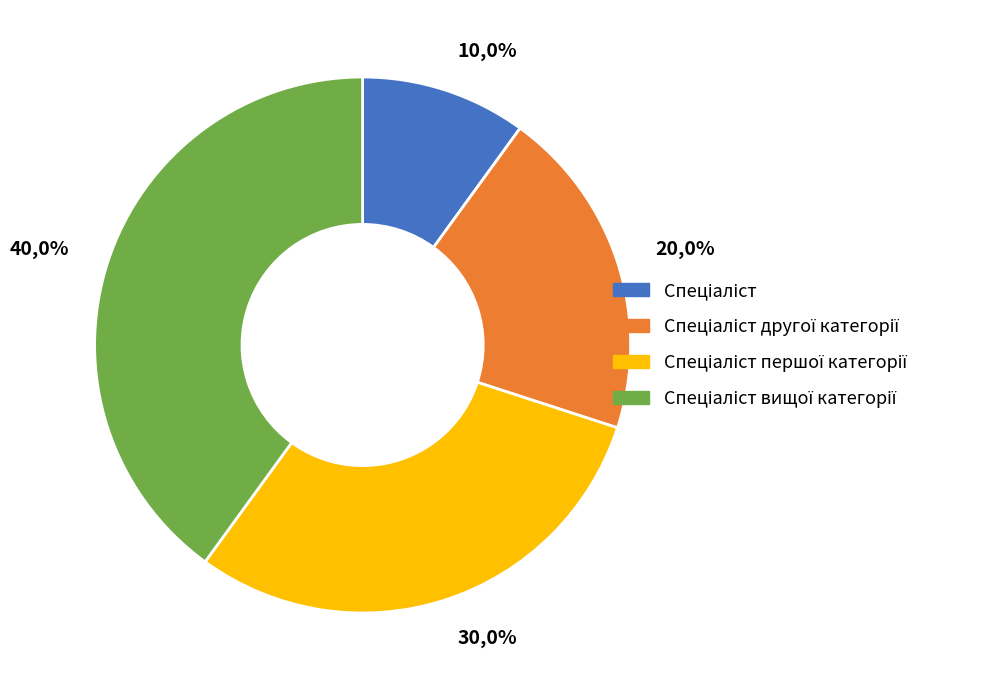

True or false: Спеціаліст першої категорії accounts for 30% of the total.

True